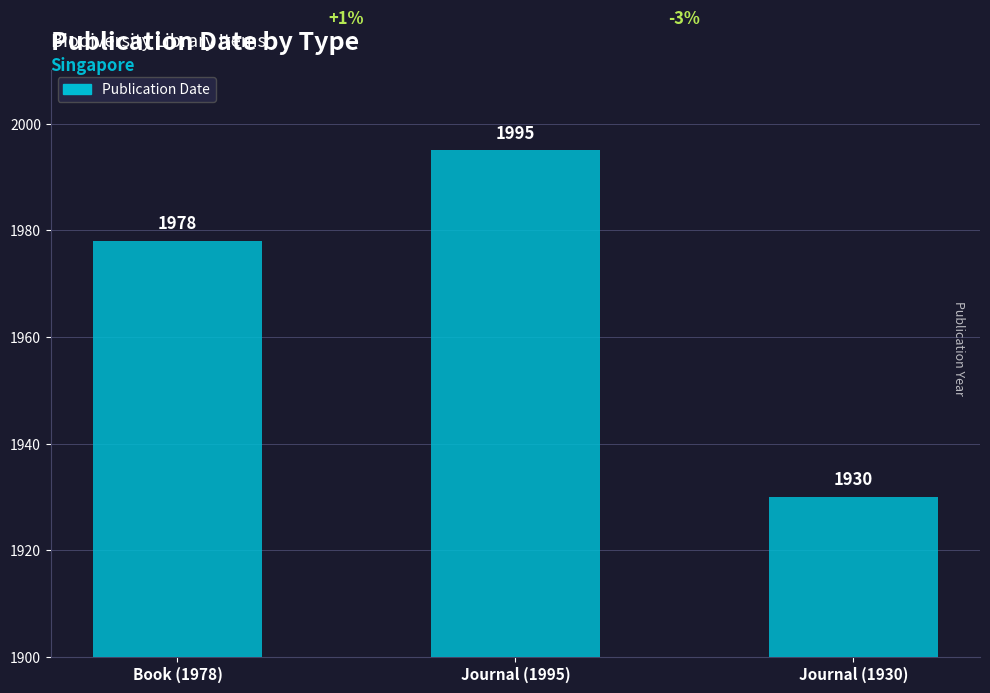

What is the change in value from Journal (1995) to Journal (1930)?

-65